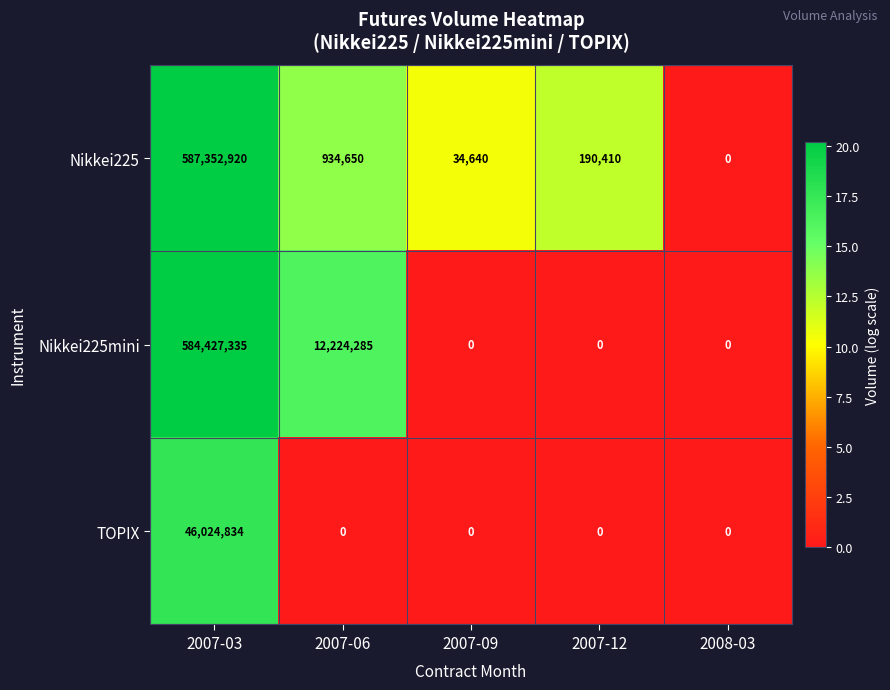

What is the sum of all TOPIX values?

46024834